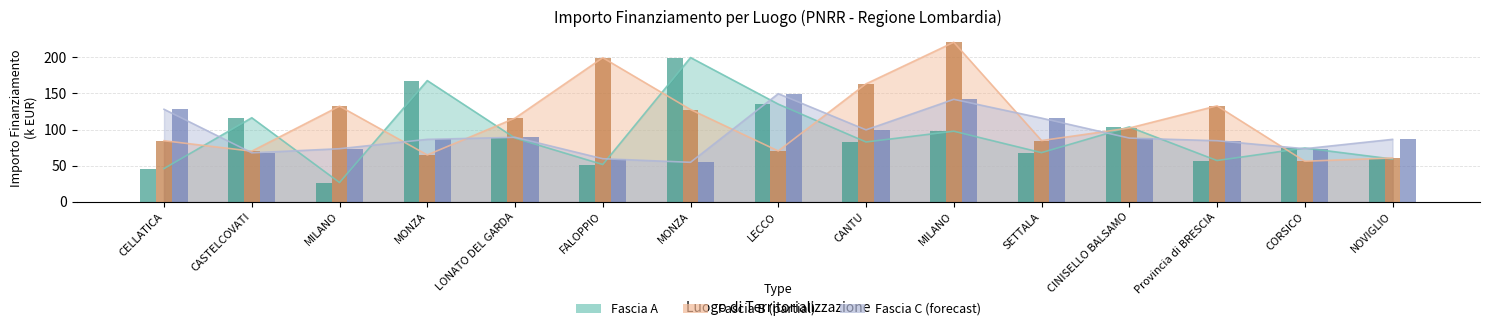

At which label does Fascia C reach its minimum?

MONZA